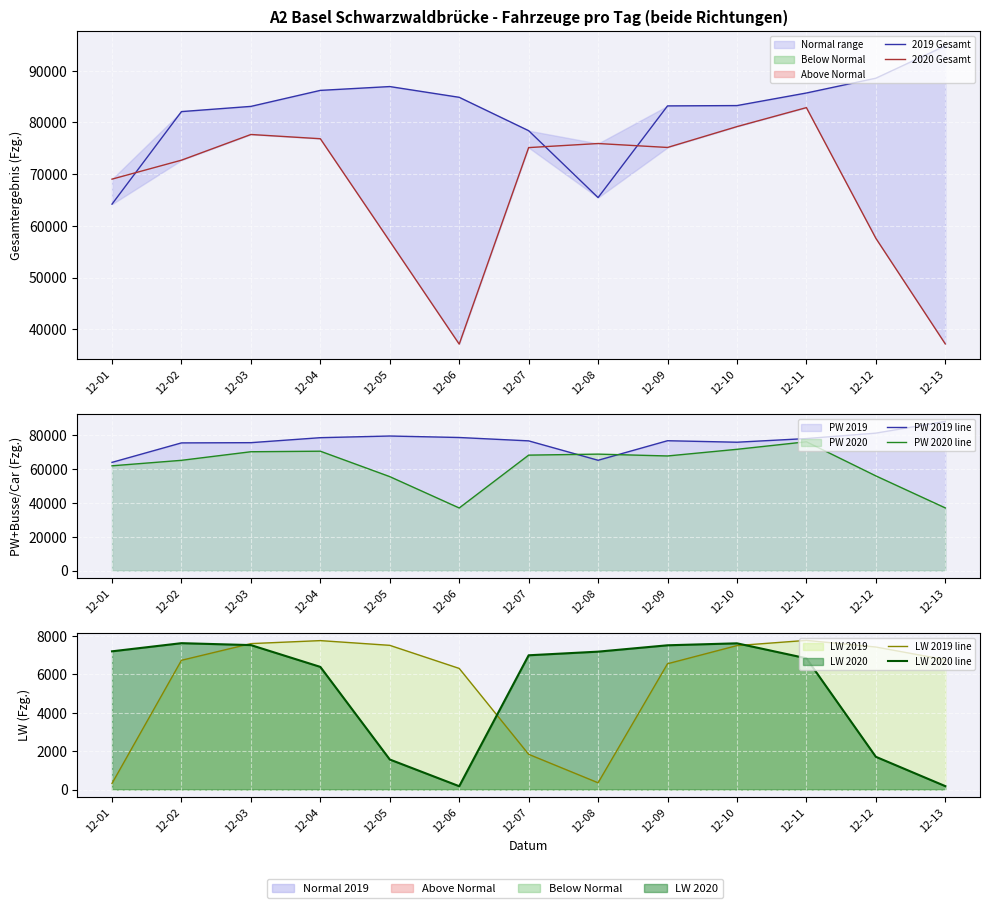

Where is LW 2019 line nearest to the value 4037?

12-07